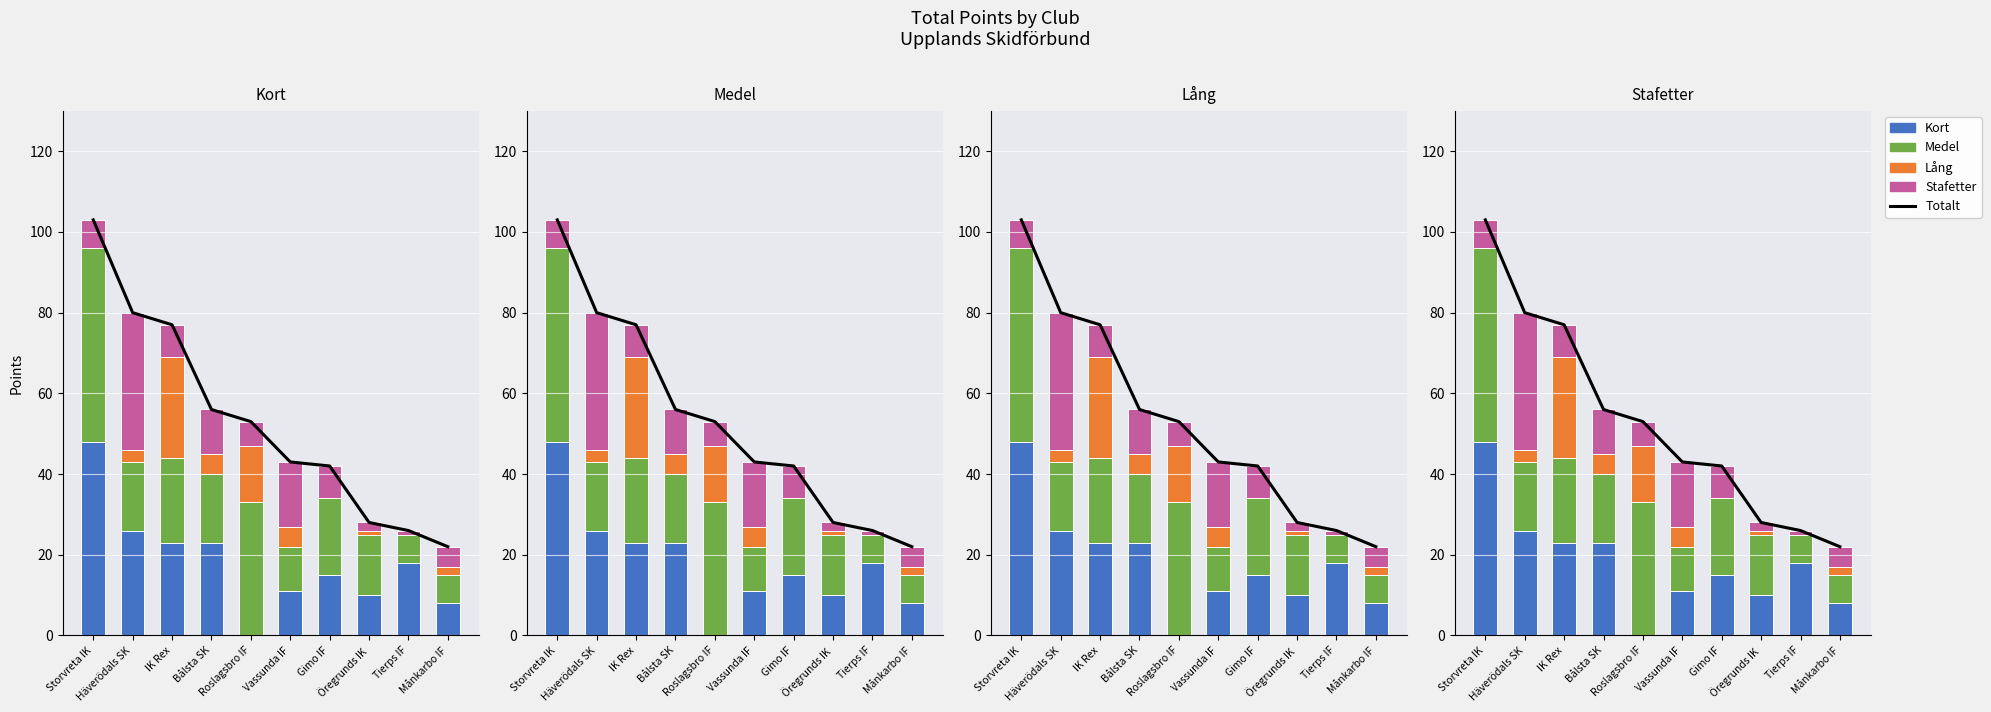

Are the bars horizontal?

No